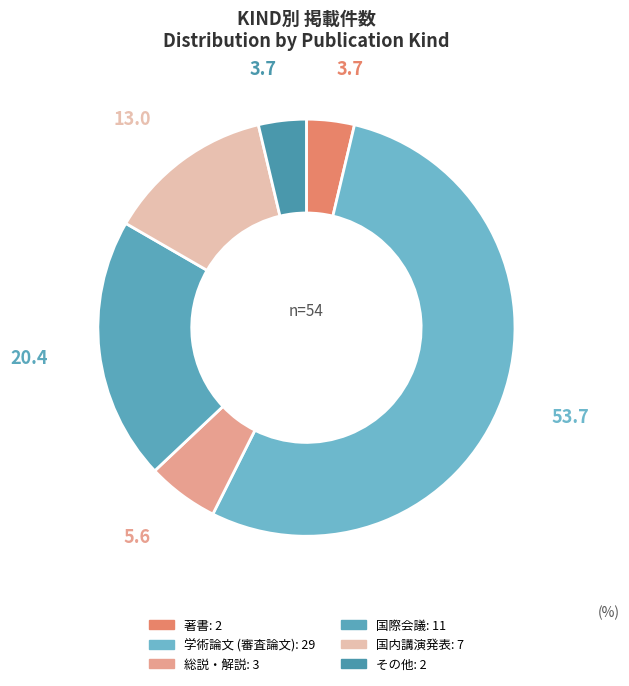

Is the sum of 総説・解説 and 著書 greater than half?

No